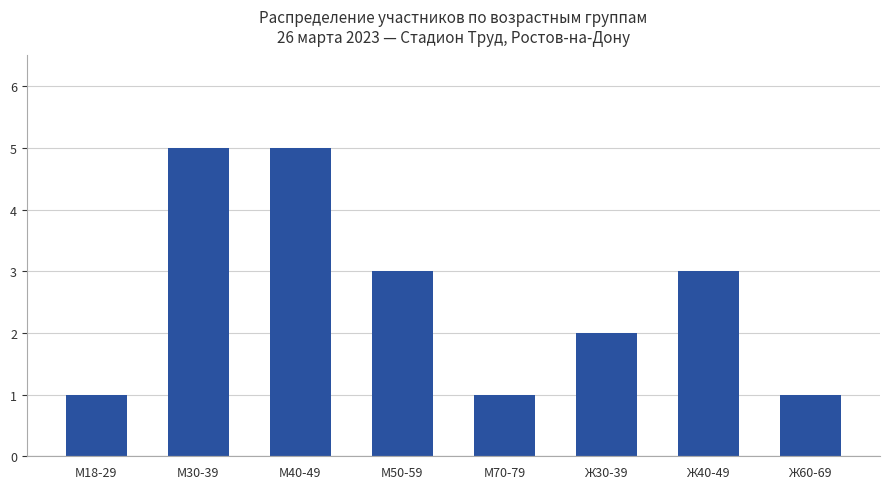

What is the greatest value displayed?

5